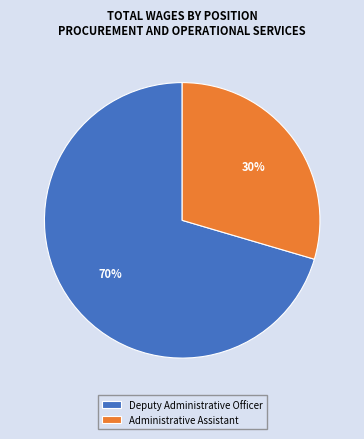

Rank the categories by value from highest to lowest.

Deputy Administrative Officer, Administrative Assistant